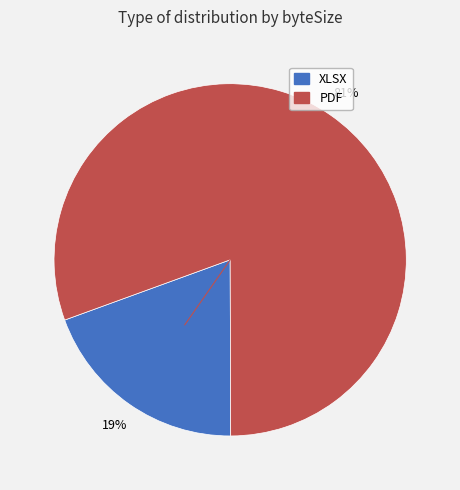

How many slices are in this pie chart?

2